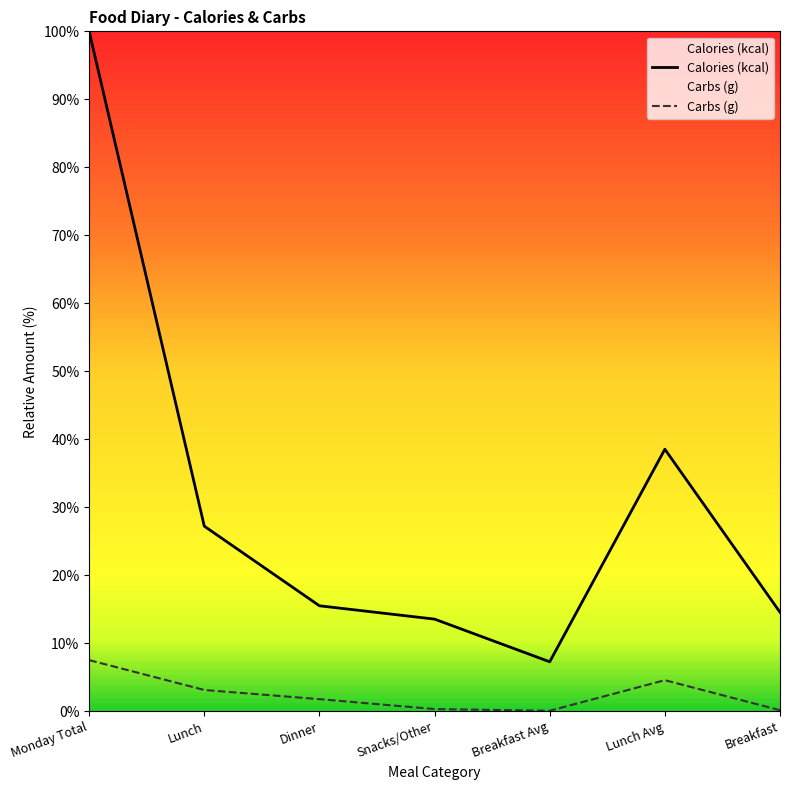

True or false: Calories (kcal) has more than 1 points higher than both neighbors.

False